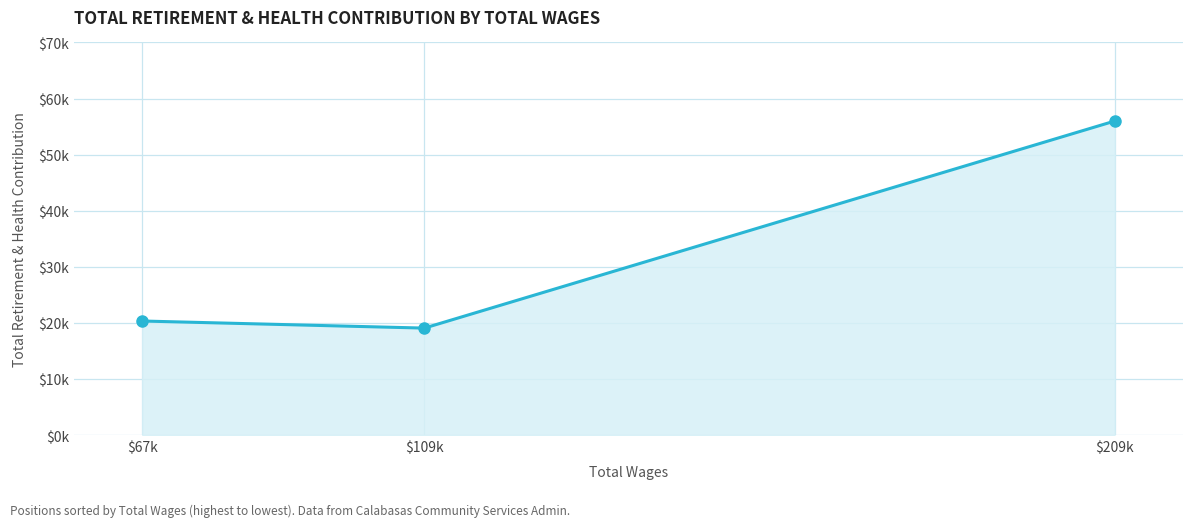

What is the smallest value displayed?

19066